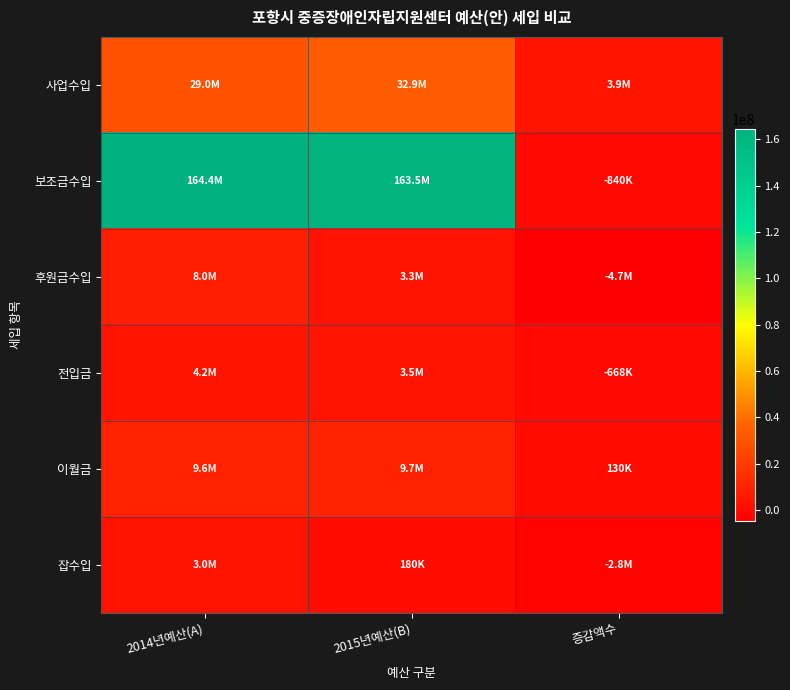

What is the difference between the highest and lowest values at 2015년예산(B)?

163366000